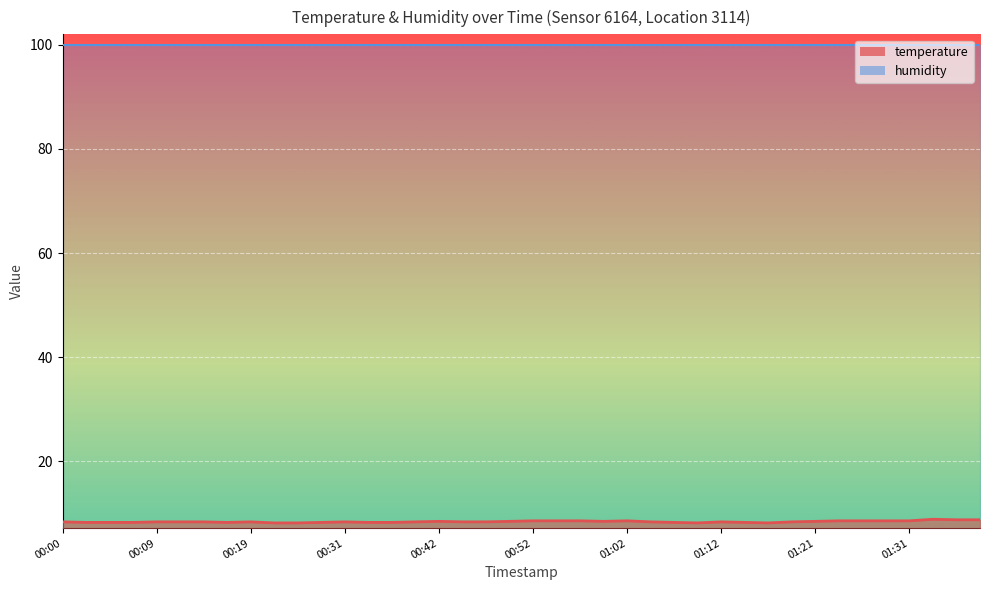

How many values are between 8 and 9?

40